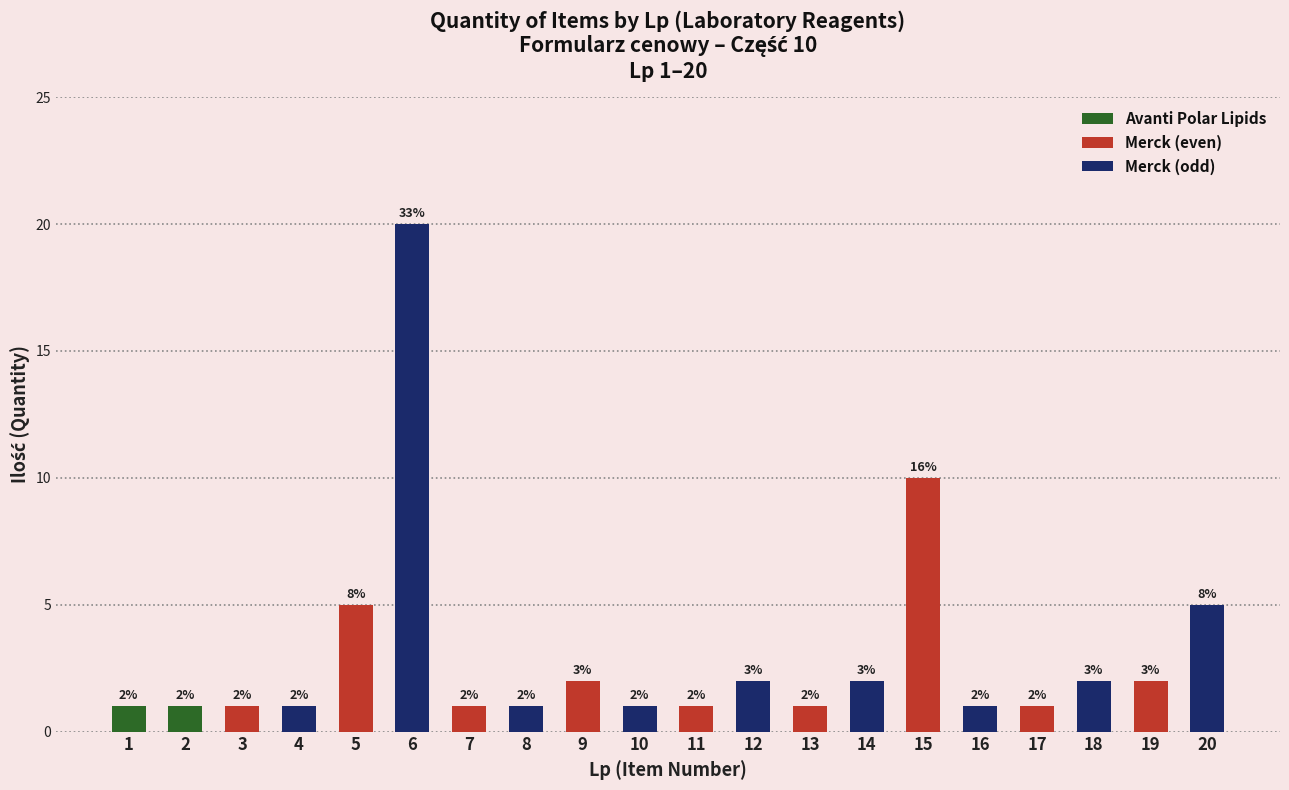

How many data points in Merck (even) are above 0?

9